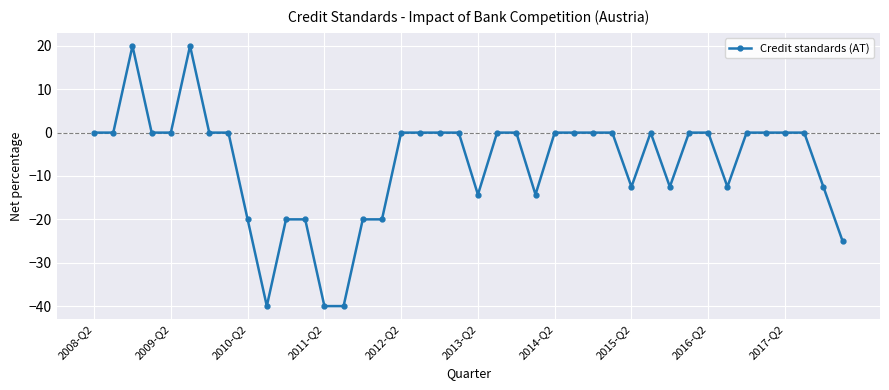

What is the minimum value shown in the chart?

-40.0